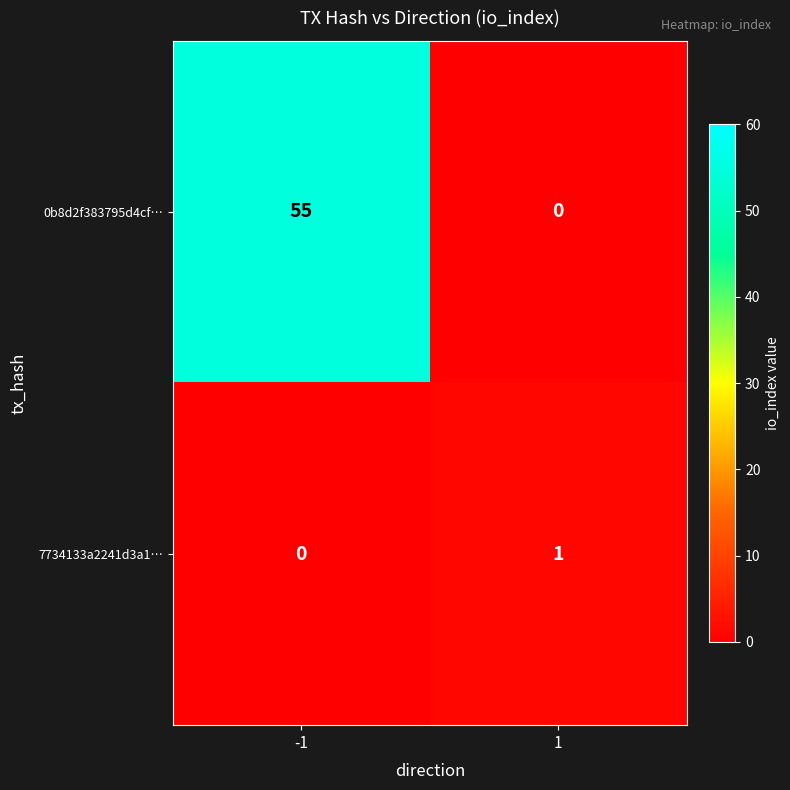

What is the difference between the 0b8d2f383795d4cf… values at -1 and 1?

55